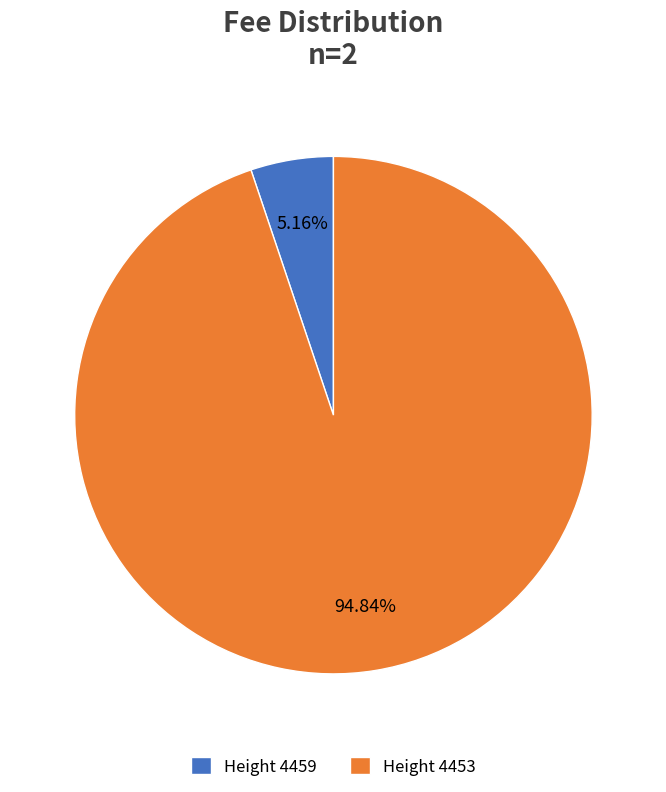

To the nearest percent, what is the difference between the largest and smallest slice percentages?

90%